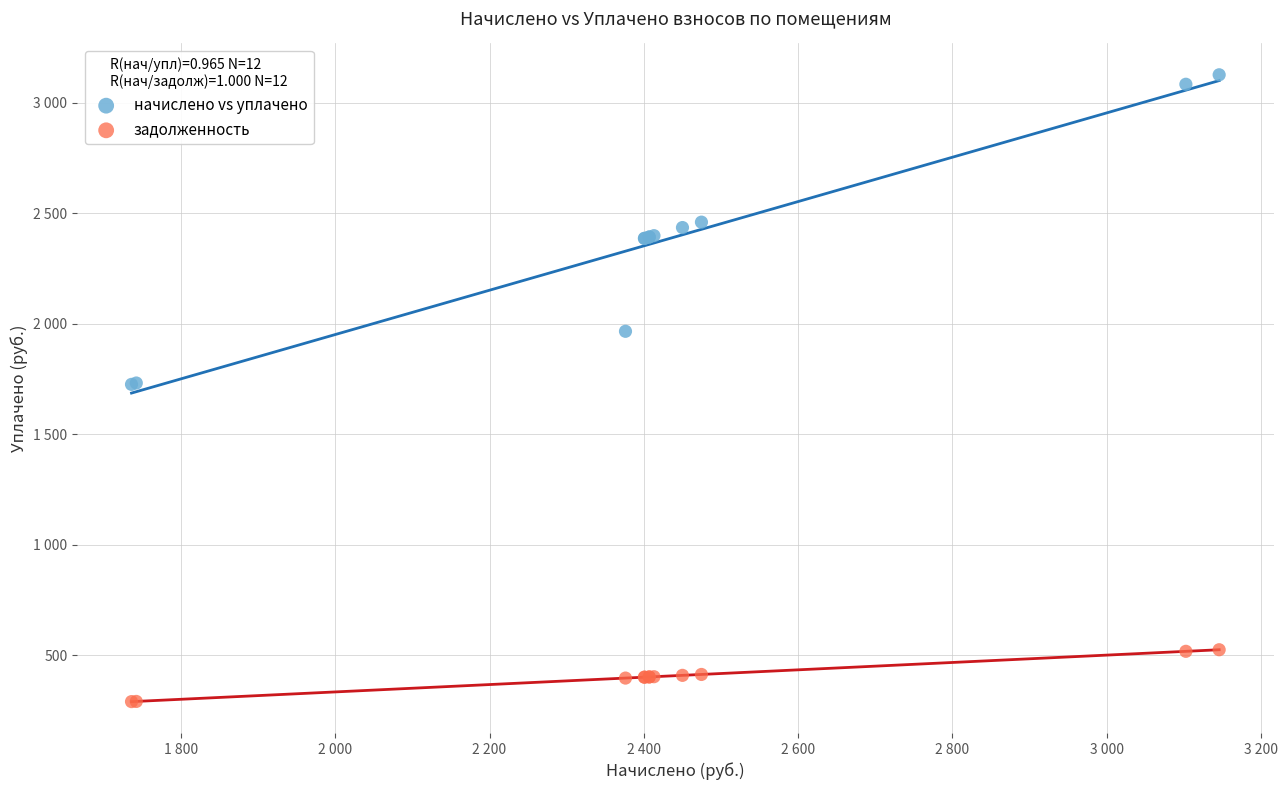

What are all the series names shown in the legend?

начислено vs уплачено, задолженность